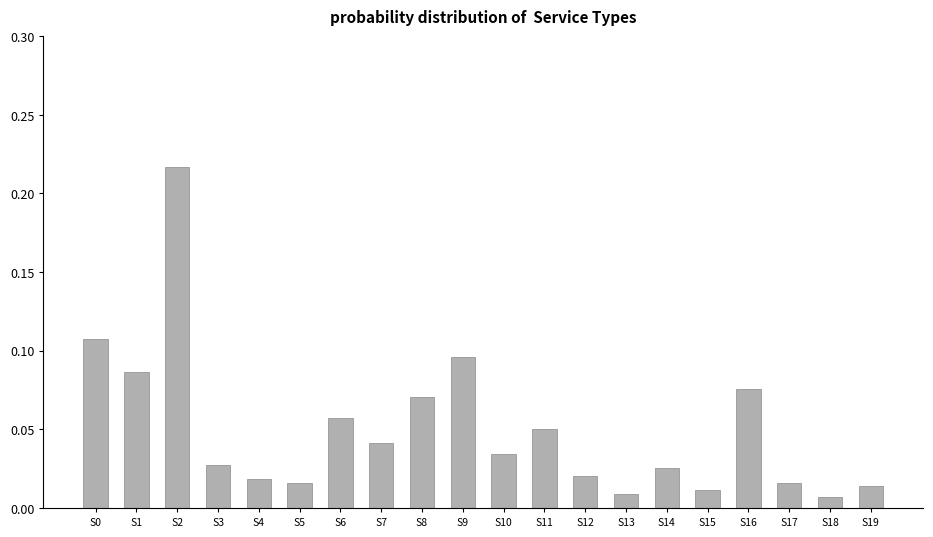

What is the sum of all values?

1.0